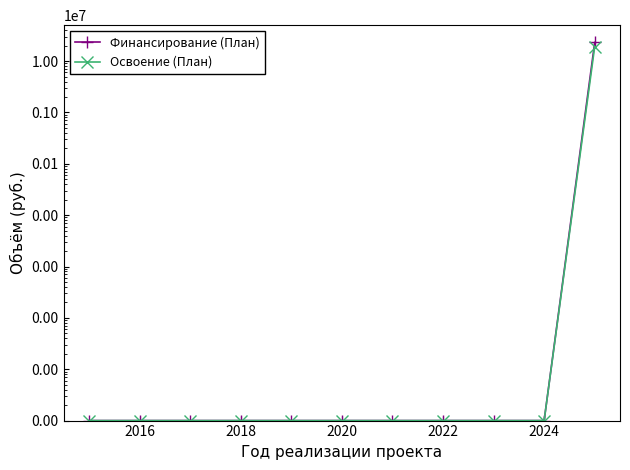

How many lines are shown in the chart?

2